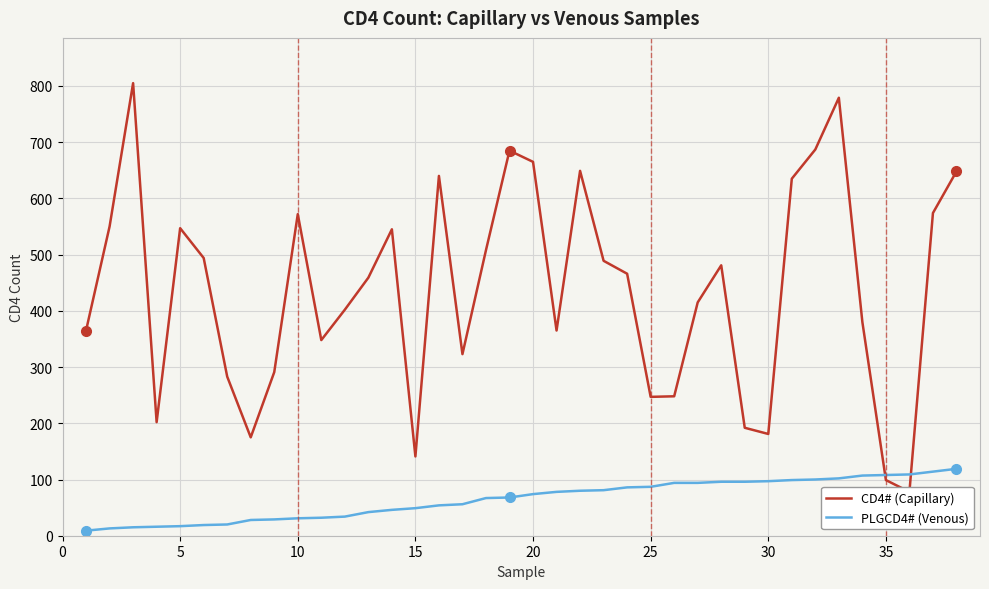

True or false: CD4# (Capillary) has more than 1 interior local peaks.

True